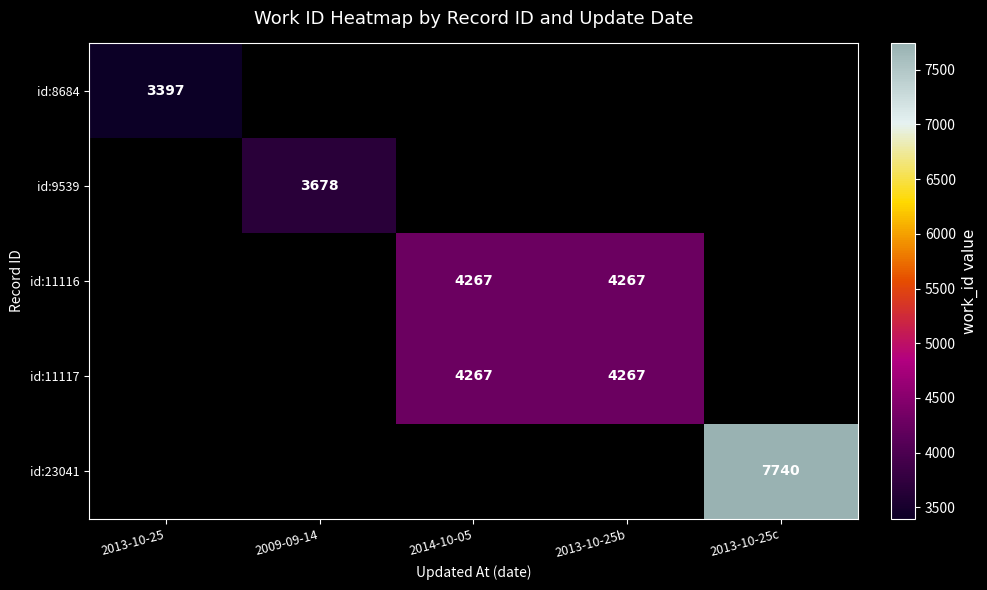

Is it true that id:9539 equals 1979 at 2009-09-14?

False